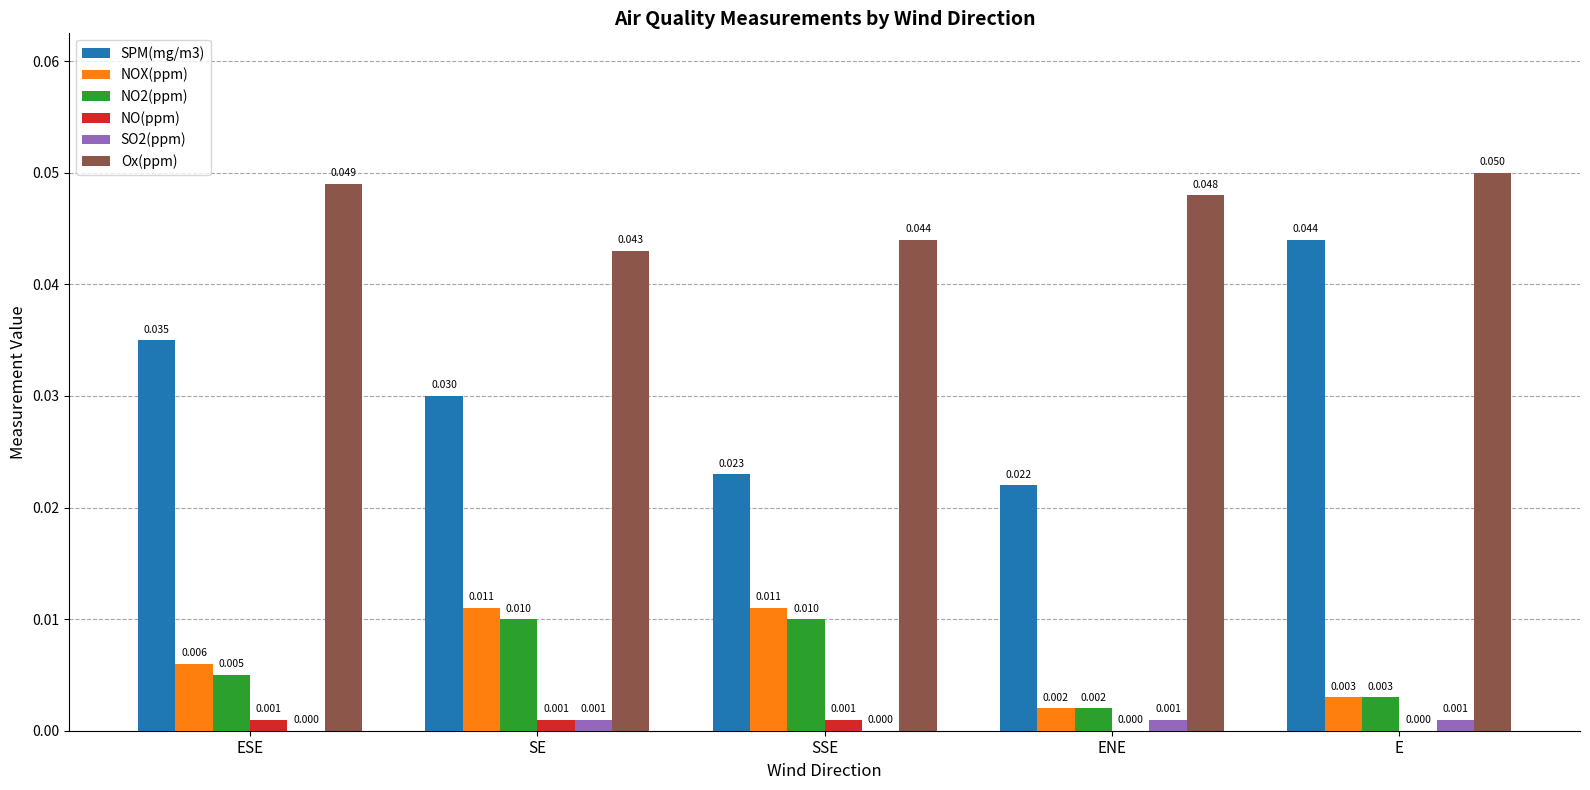

Which series changed the most between SE and ENE?

NOX(ppm)